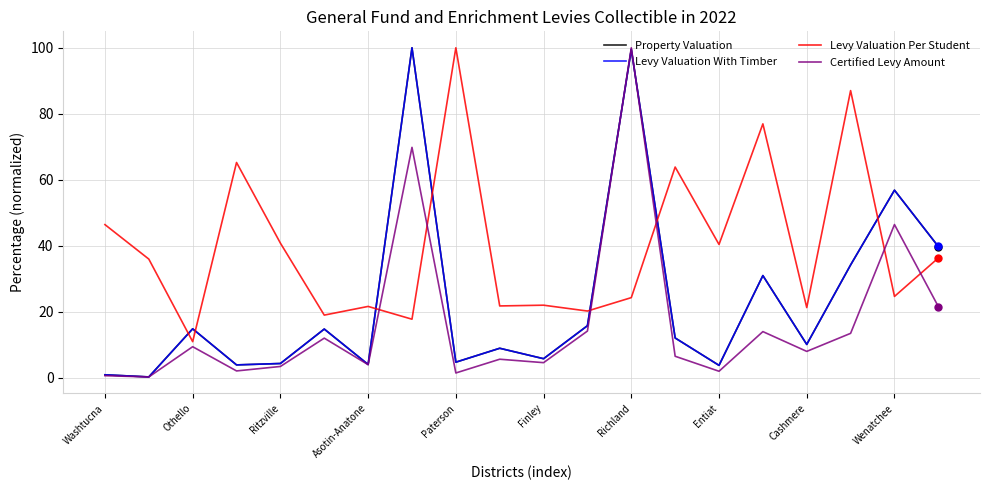

After their last crossing, which series has the higher values: Certified Levy Amount or Levy Valuation Per Student?

Levy Valuation Per Student